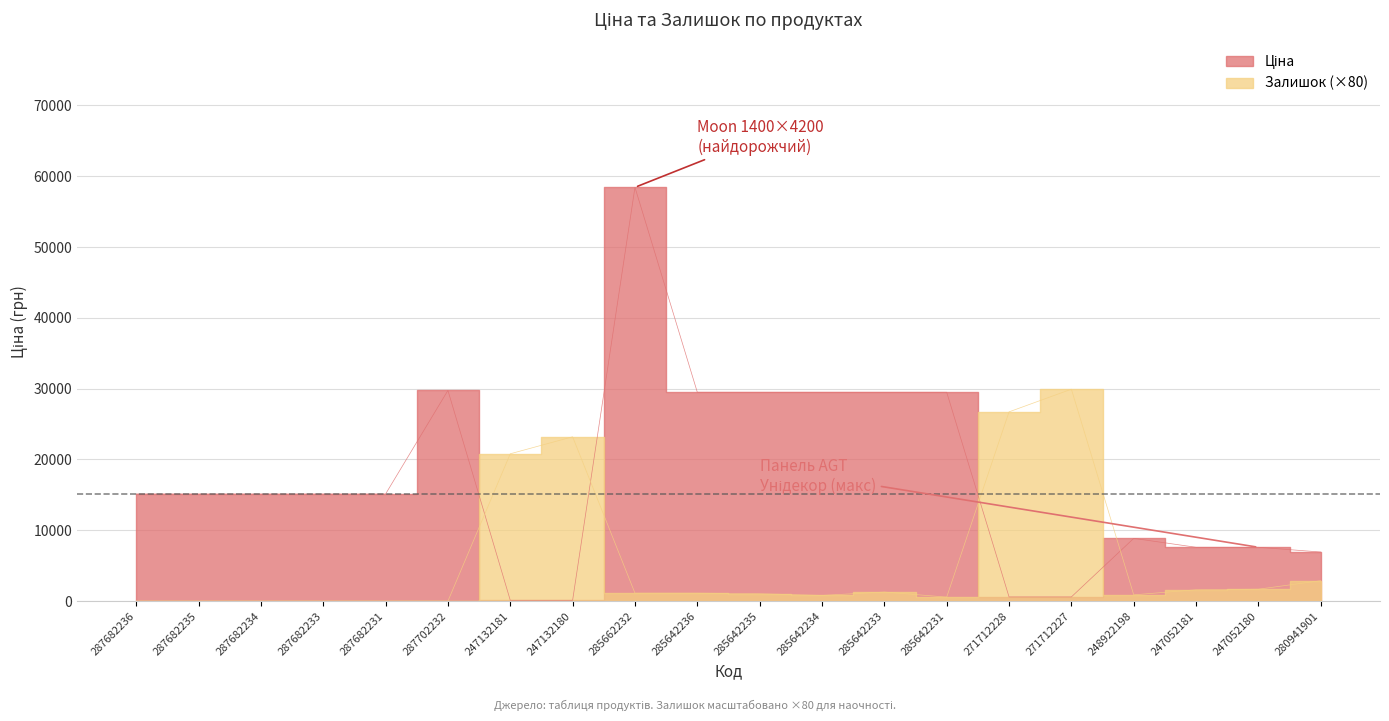

How many lines are shown in the chart?

2